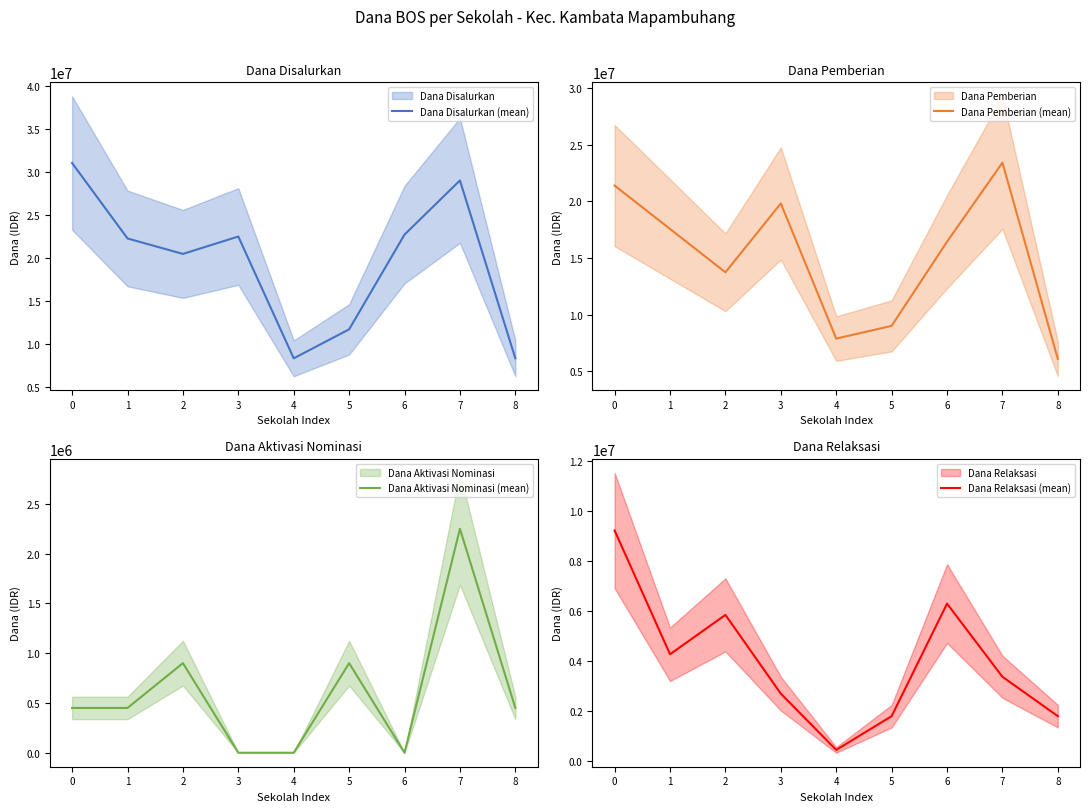

Does the chart have visible grid lines?

No